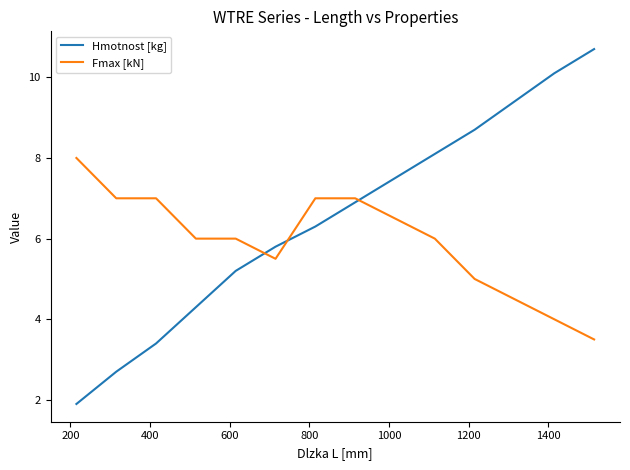

How many times do Fmax [kN] and Hmotnost [kg] cross each other?

3